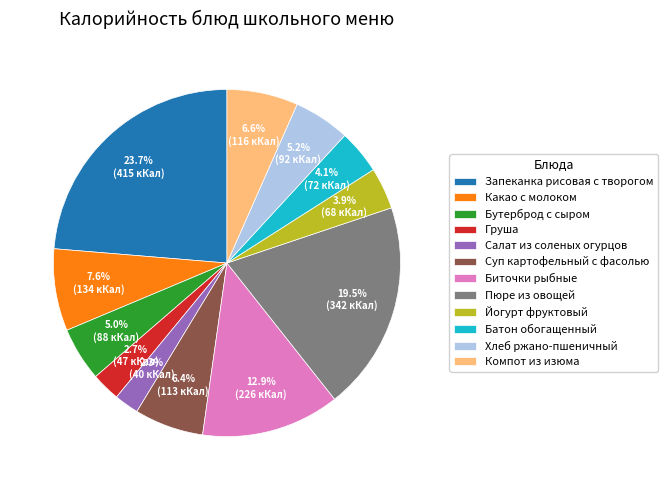

Is Йогурт фруктовый the majority of the pie?

No